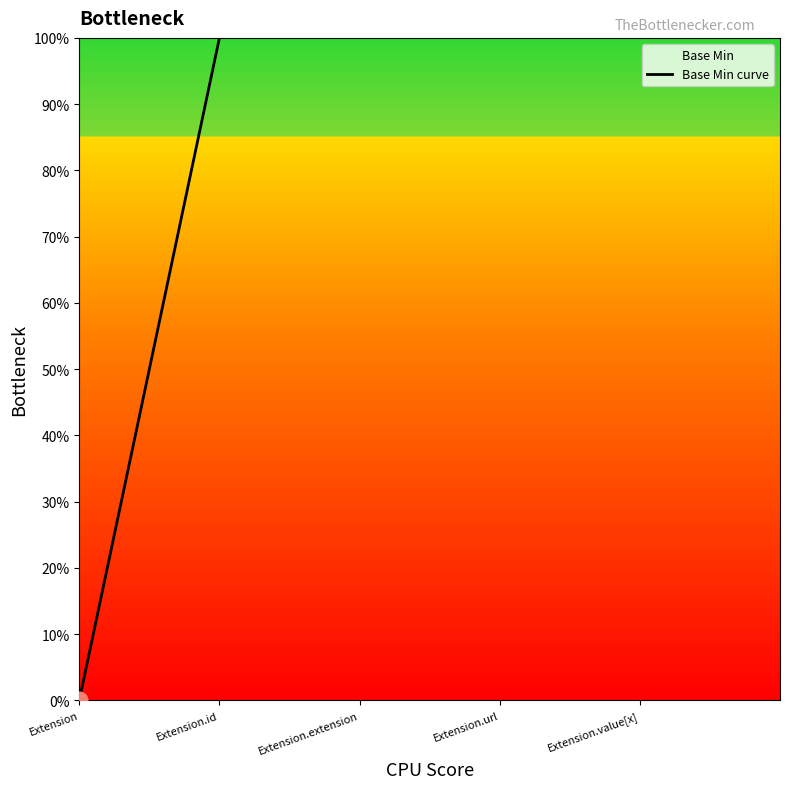

The chart shows a value of 0 at Extension.id. True or false?

False